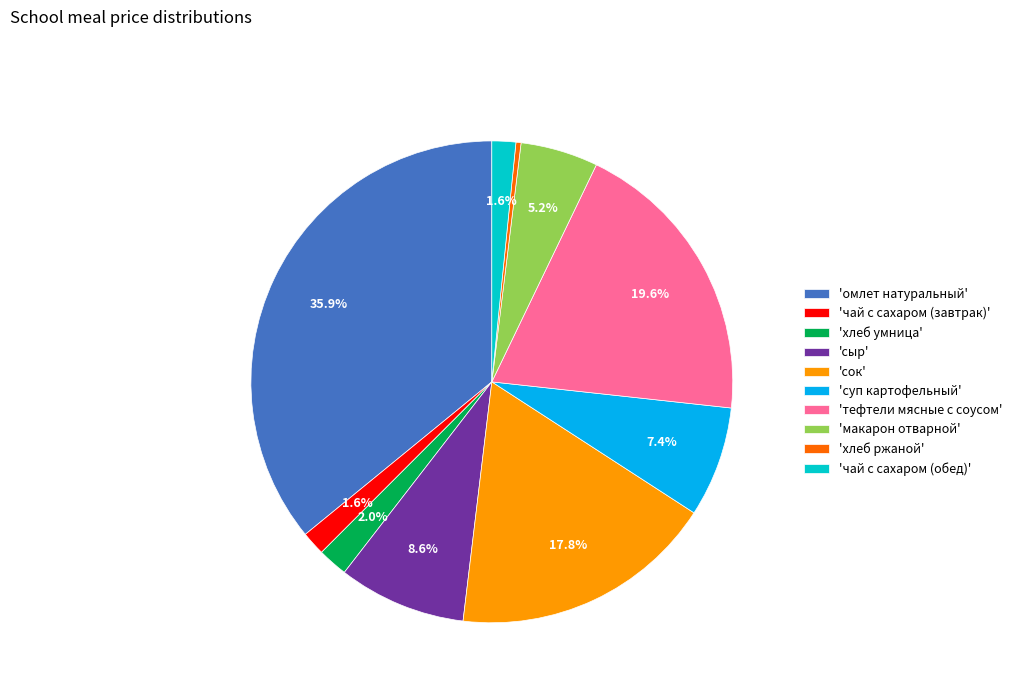

Which category has the smallest portion of the pie?

'хлеб ржаной'